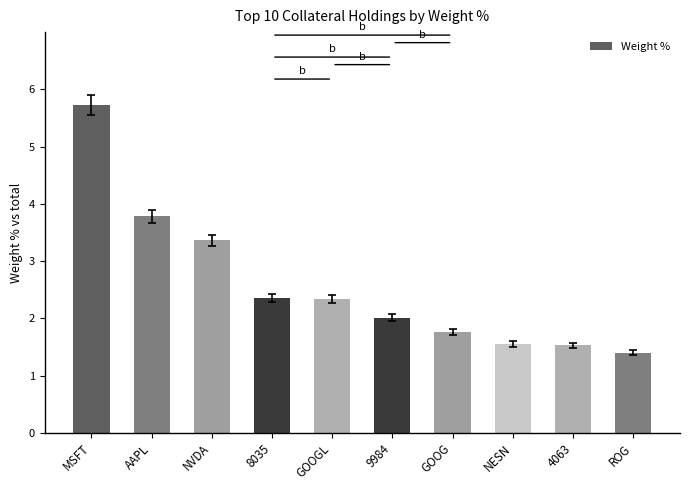

What is the sum of all values?

25.8